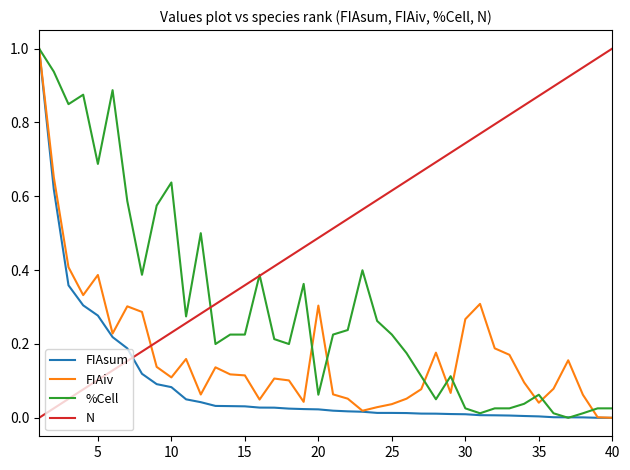

True or false: N and FIAsum intersect in this chart.

True